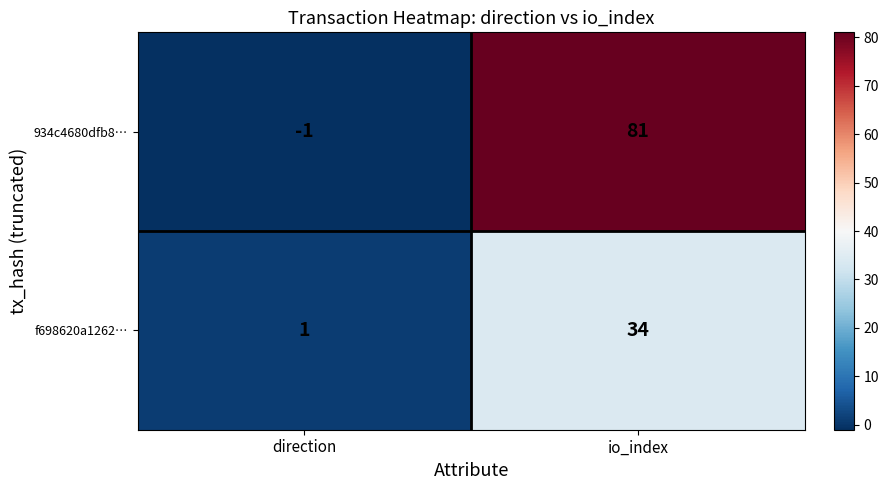

Rank the series by their maximum value, from highest to lowest.

934c4680dfb8…, f698620a1262…